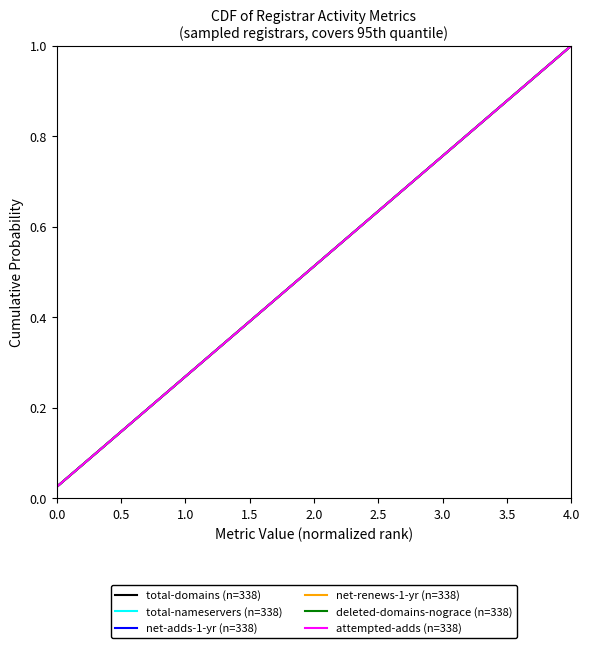

Is this an area chart (filled region under the line)?

No